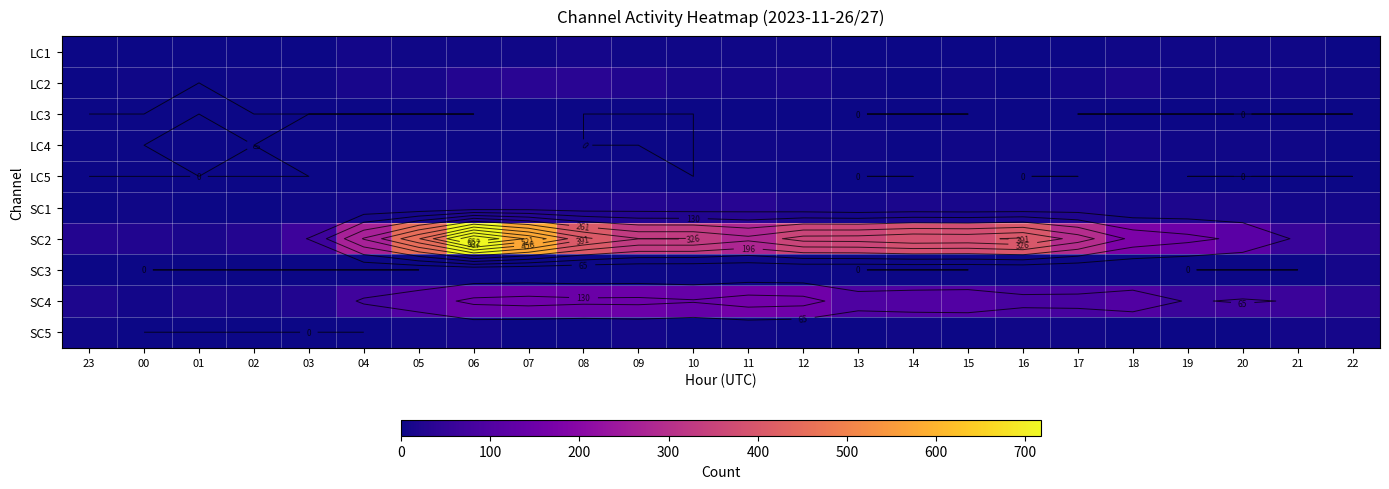

Which category has the highest value across all series?

06